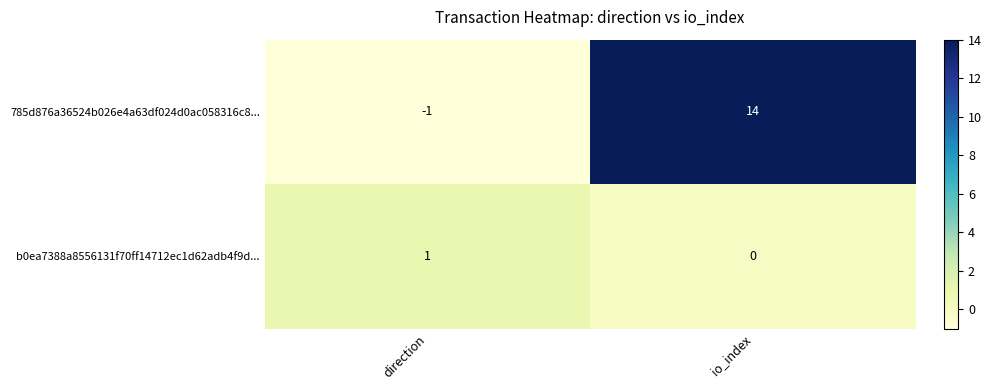

At how many categories does at least one series exceed 11?

1